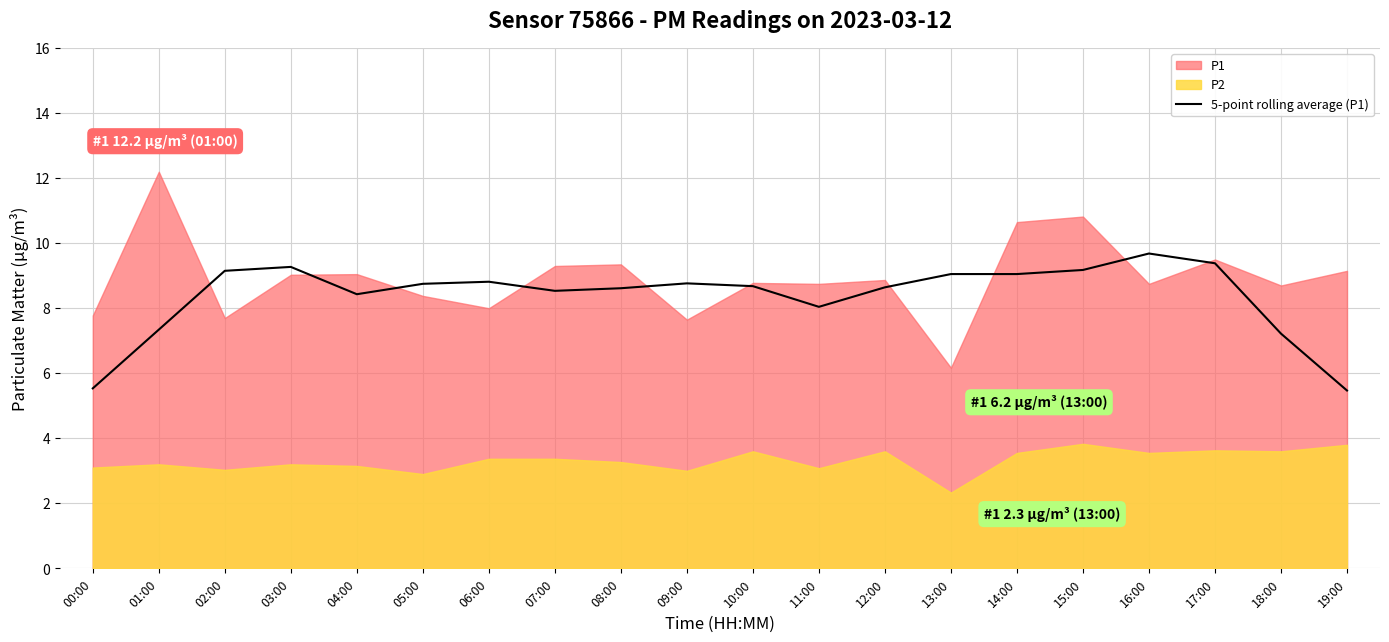

Count the number of values greater than 8.

16